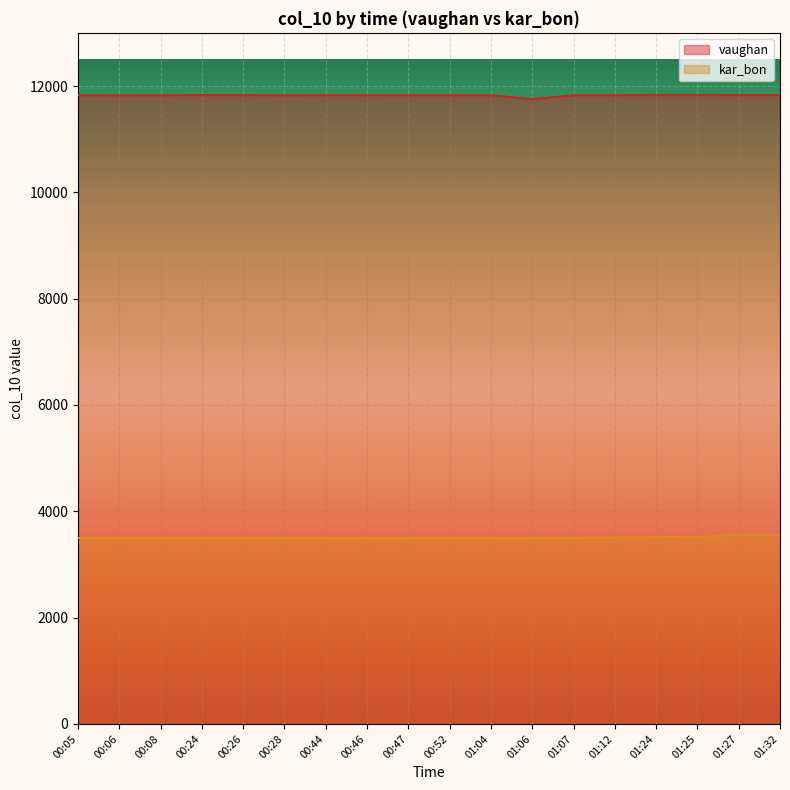

What is the difference between the vaughan values at 00:44 and 01:25?

3